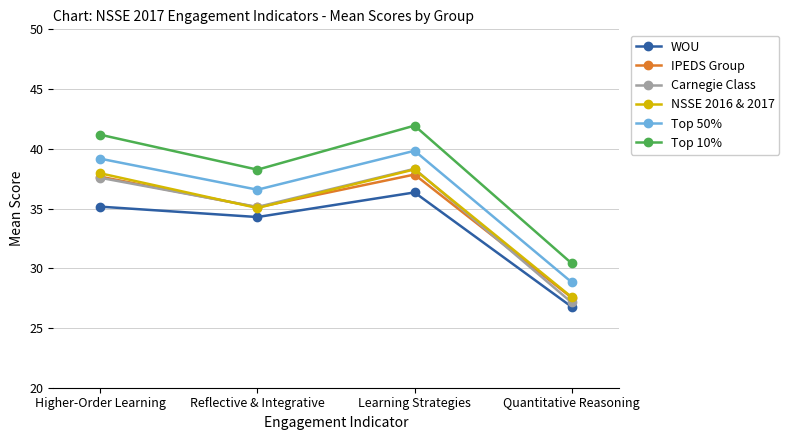

Reading left to right, list all the values displayed in this chart.

WOU: Higher-Order Learning=35.2	Reflective & Integrative=34.3	Learning Strategies=36.3	Quantitative Reasoning=26.8
IPEDS Group: Higher-Order Learning=37.7	Reflective & Integrative=35.1	Learning Strategies=37.8	Quantitative Reasoning=27.5
Carnegie Class: Higher-Order Learning=37.6	Reflective & Integrative=35.1	Learning Strategies=38.3	Quantitative Reasoning=27.1
NSSE 2016 & 2017: Higher-Order Learning=37.9	Reflective & Integrative=35.0	Learning Strategies=38.3	Quantitative Reasoning=27.6
Top 50%: Higher-Order Learning=39.2	Reflective & Integrative=36.6	Learning Strategies=39.8	Quantitative Reasoning=28.8
Top 10%: Higher-Order Learning=41.2	Reflective & Integrative=38.3	Learning Strategies=41.9	Quantitative Reasoning=30.4